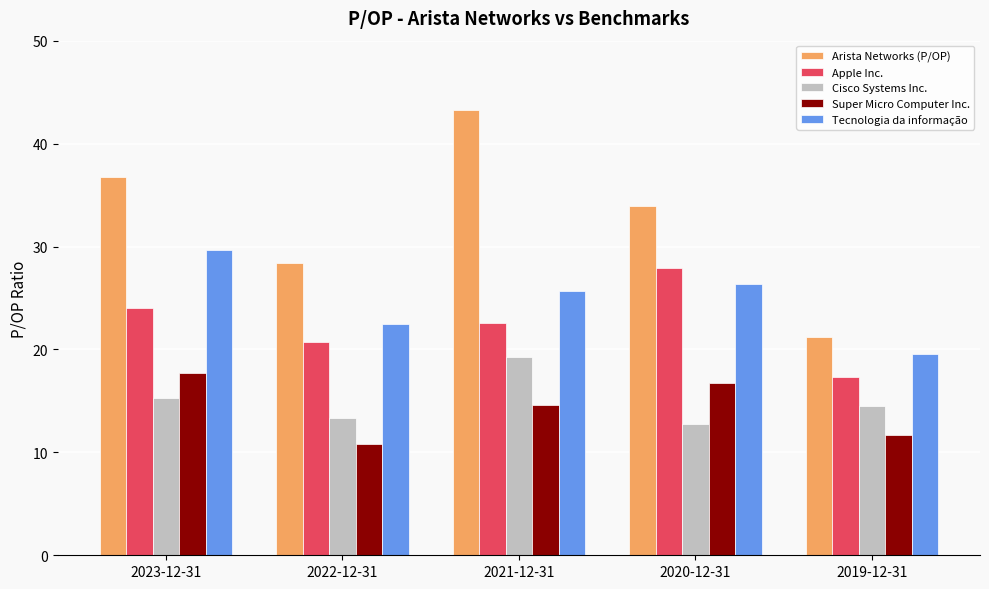

What is the difference between the maximum and minimum values in the Apple Inc. series?

10.6